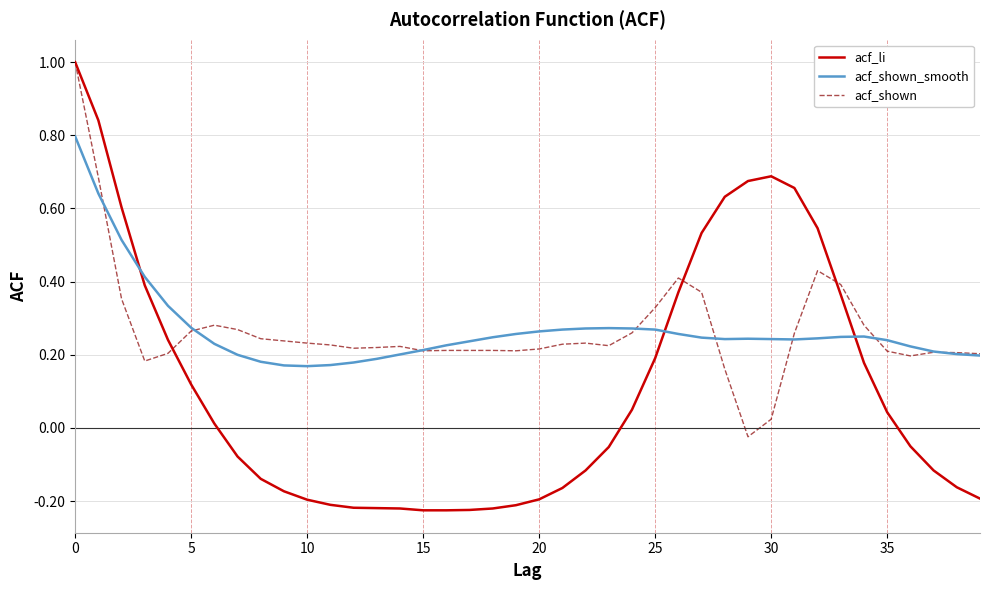

How many negative values does the acf_shown series have?

1